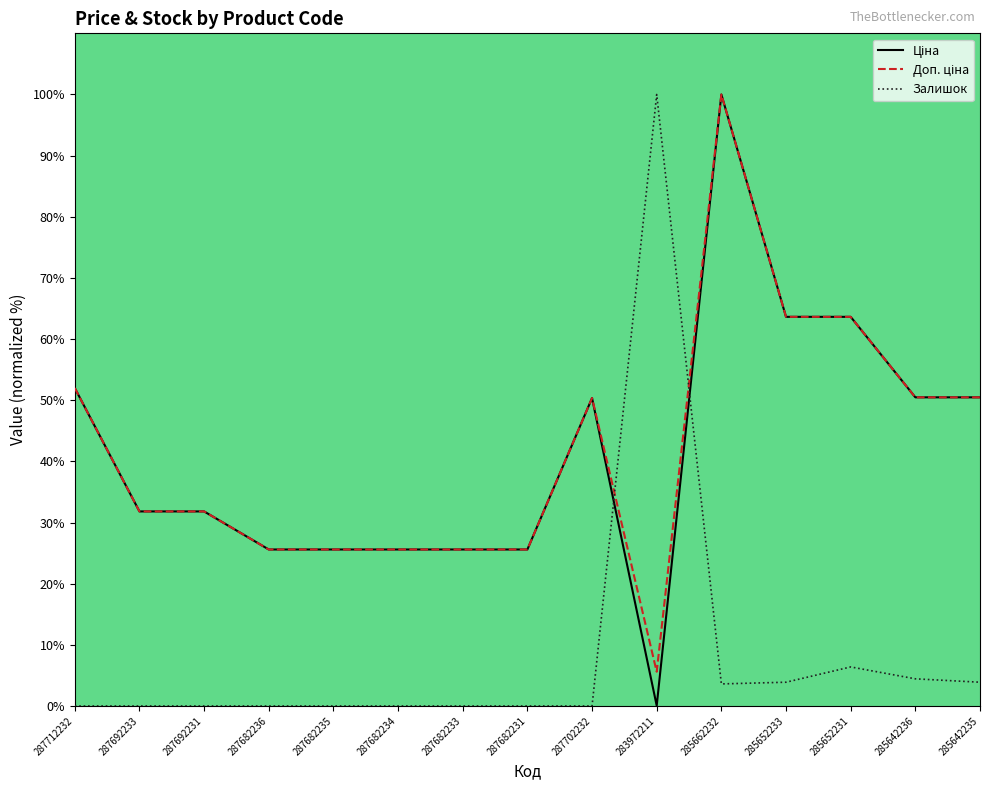

What is the difference between the second highest and second lowest values in the Залишок series?

6.4